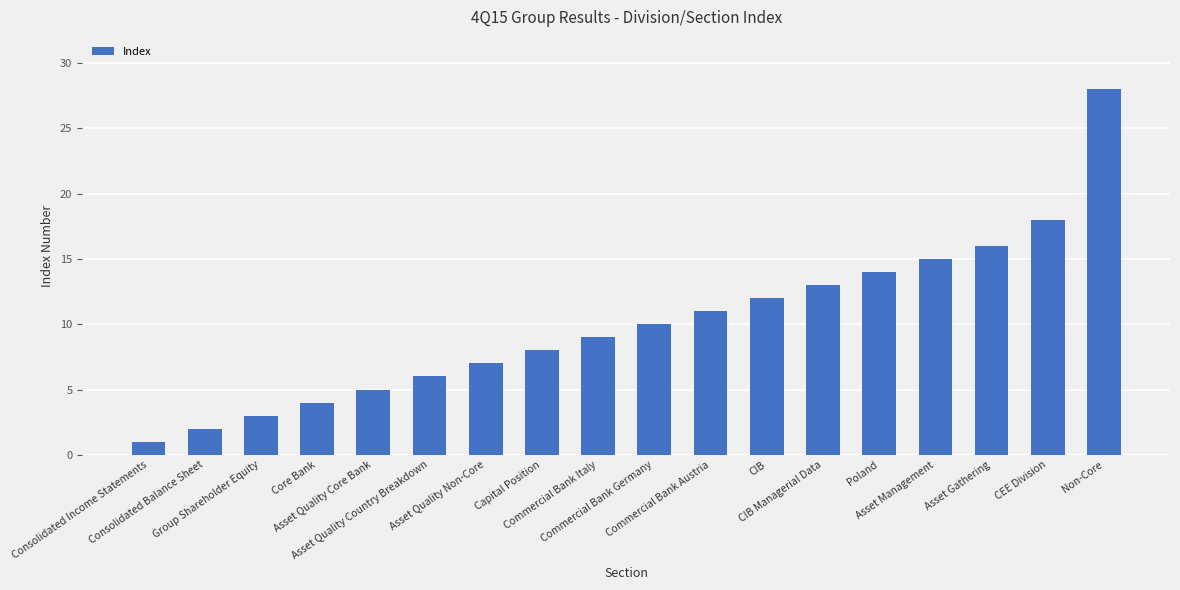

How many values are below 10?

9